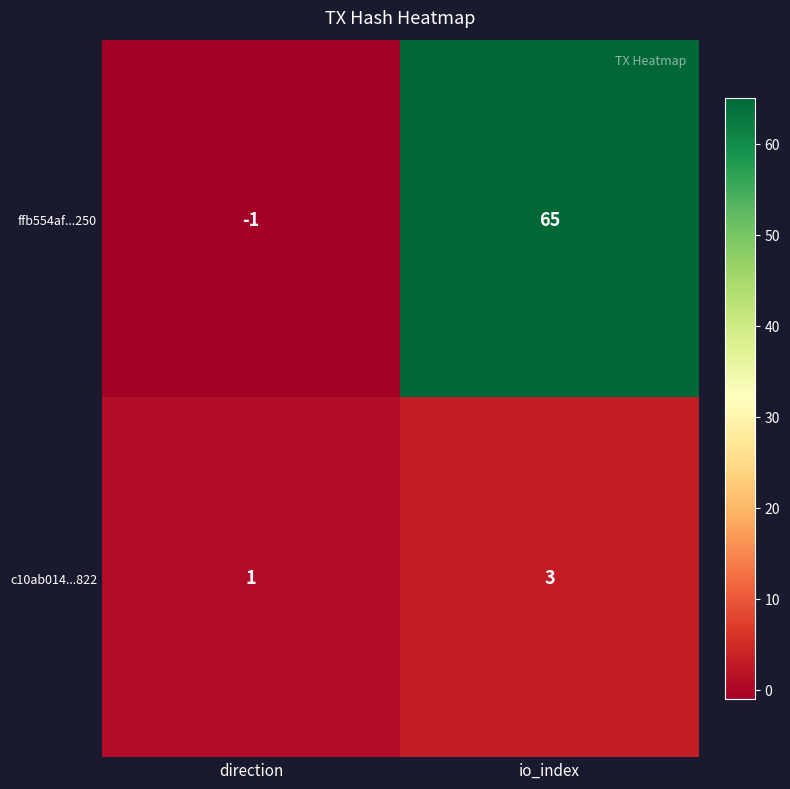

What is the total value across all series at io_index?

68